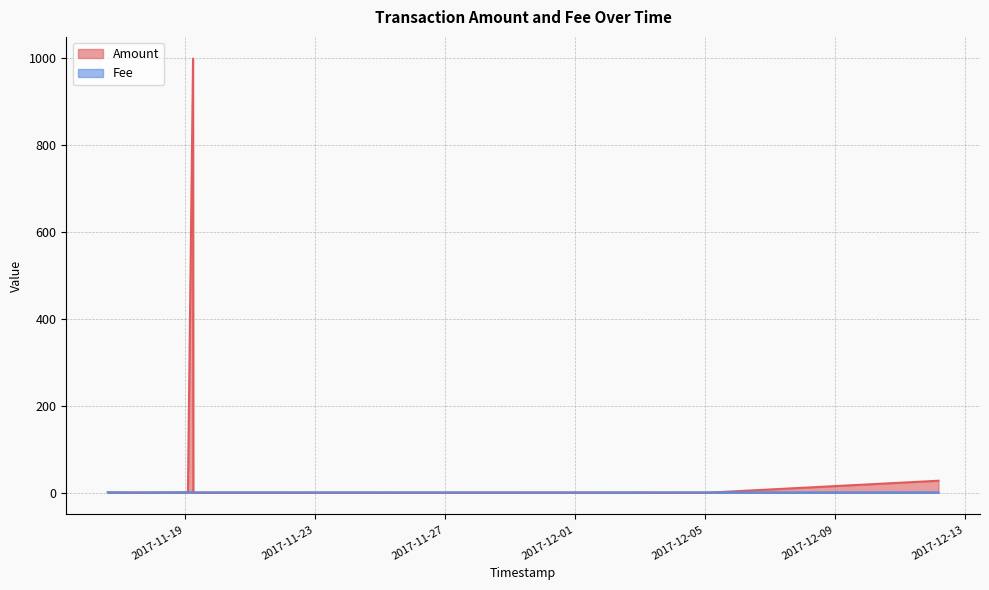

Read the Fee value at 2017-12-05 00:46:03.

1.0